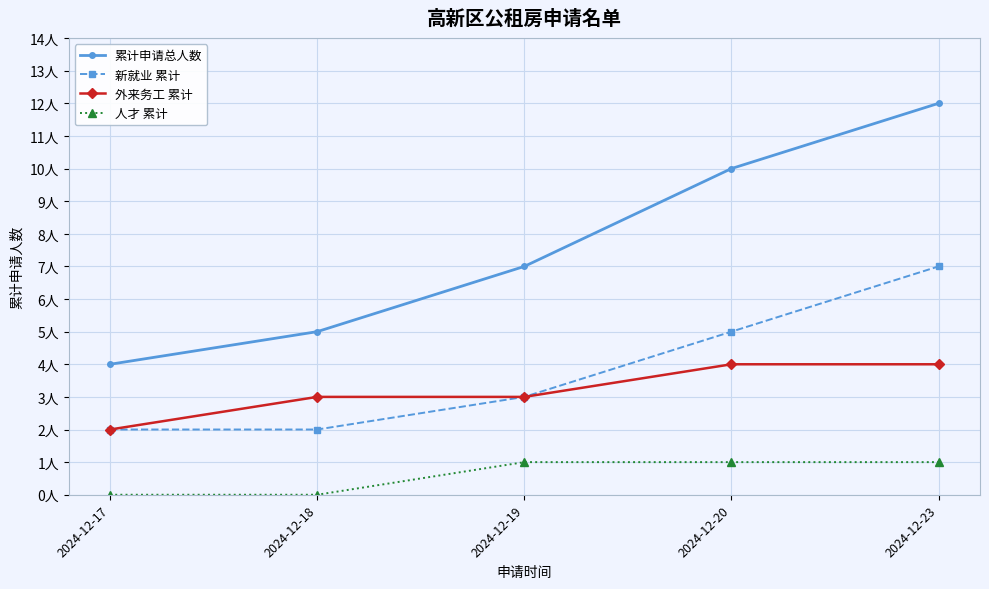

Does the chart have visible grid lines?

Yes